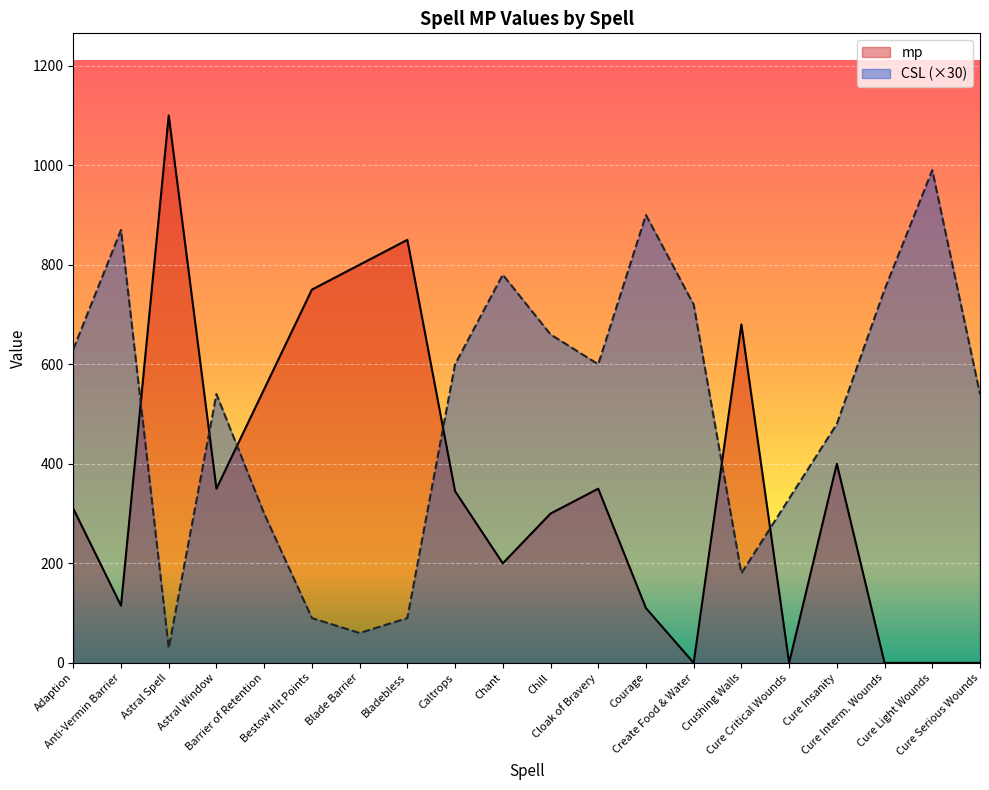

What are all the series names shown in the legend?

mp, CSL (×30)